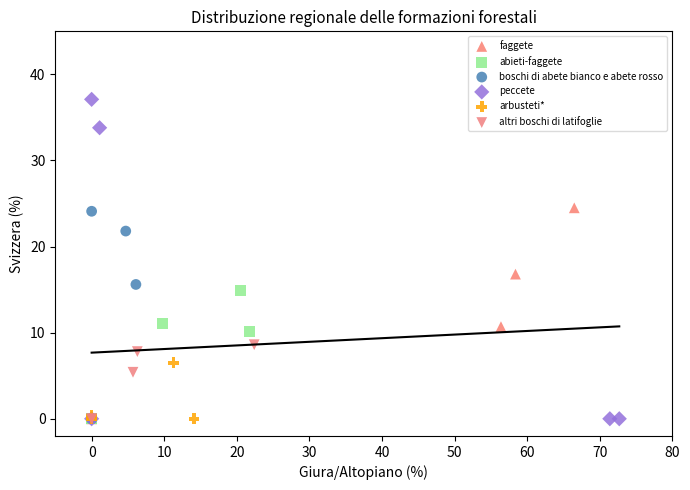

Which series contains the highest Y value?

peccete